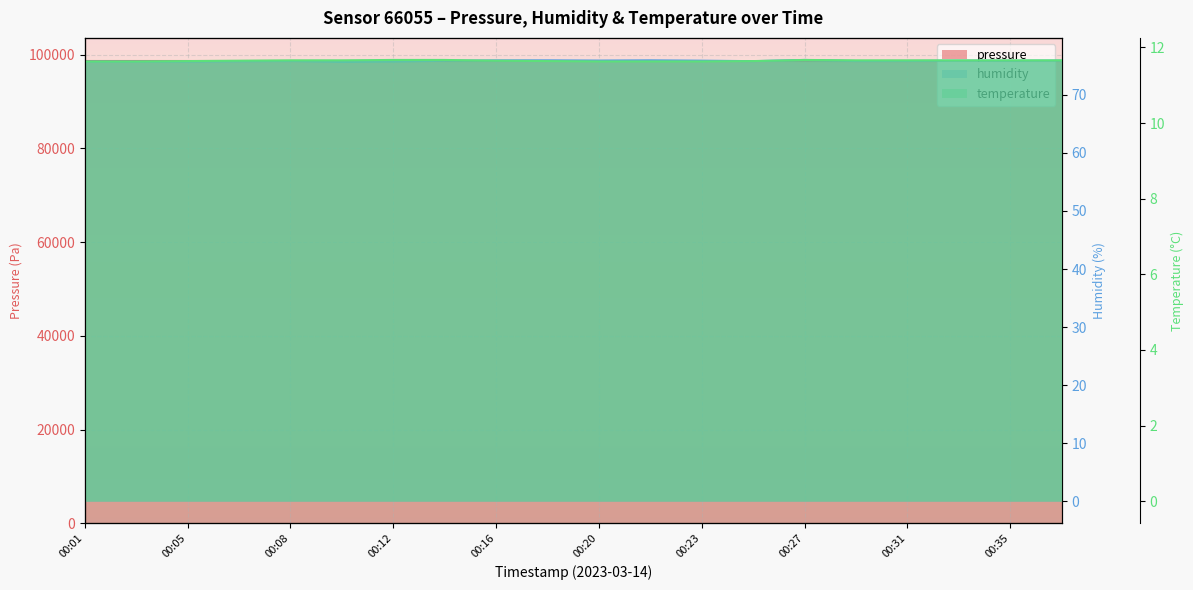

Which series changed the most between 00:05 and 13?

pressure (line)